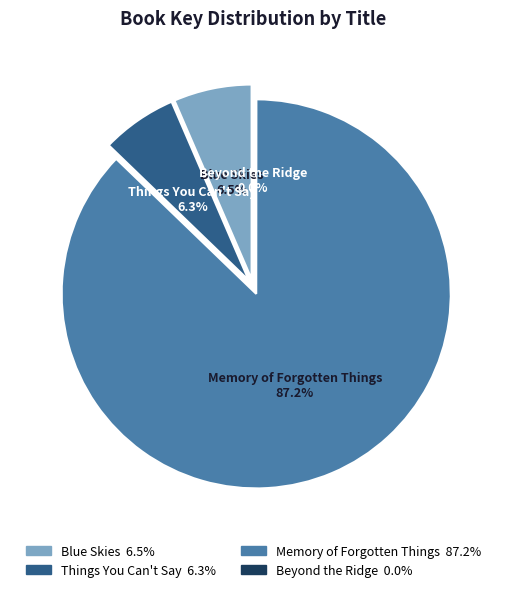

Which slice represents more than half of the pie?

Memory of Forgotten Things